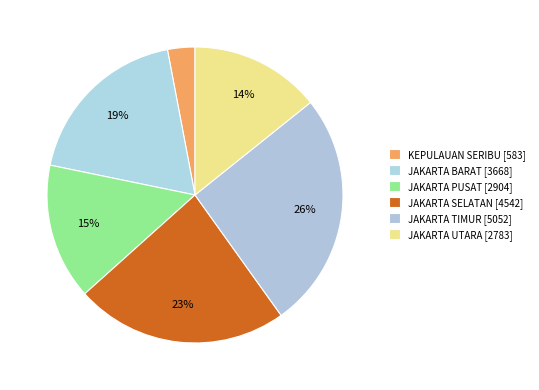

How many slices are in this pie chart?

6